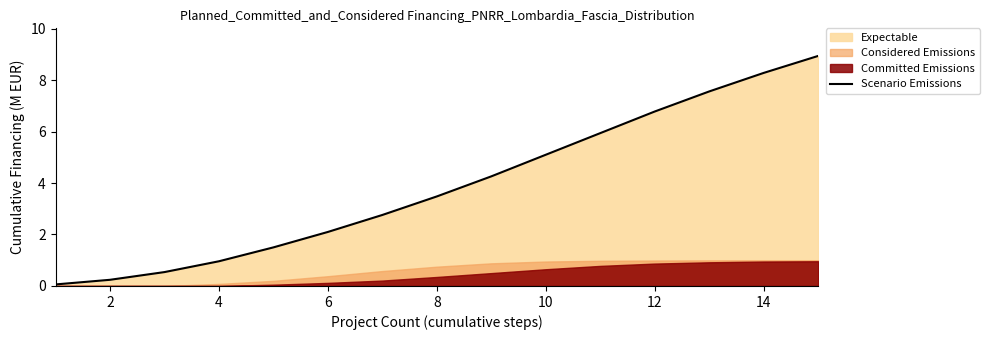

Where does the Scenario Emissions series first go above 3?

8